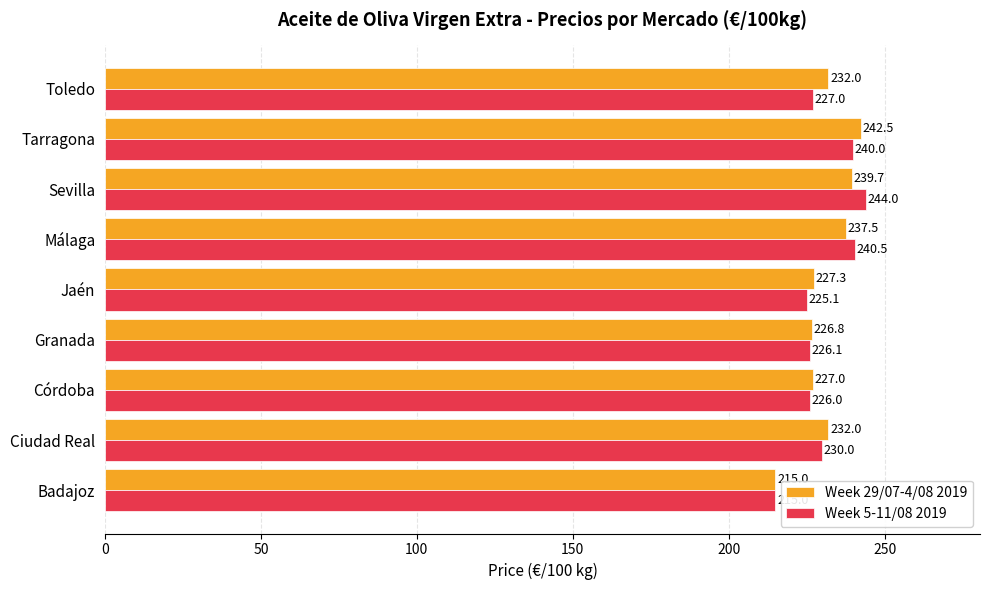

Rank the series by their average value, from lowest to highest.

Week 5-11/08 2019, Week 29/07-4/08 2019